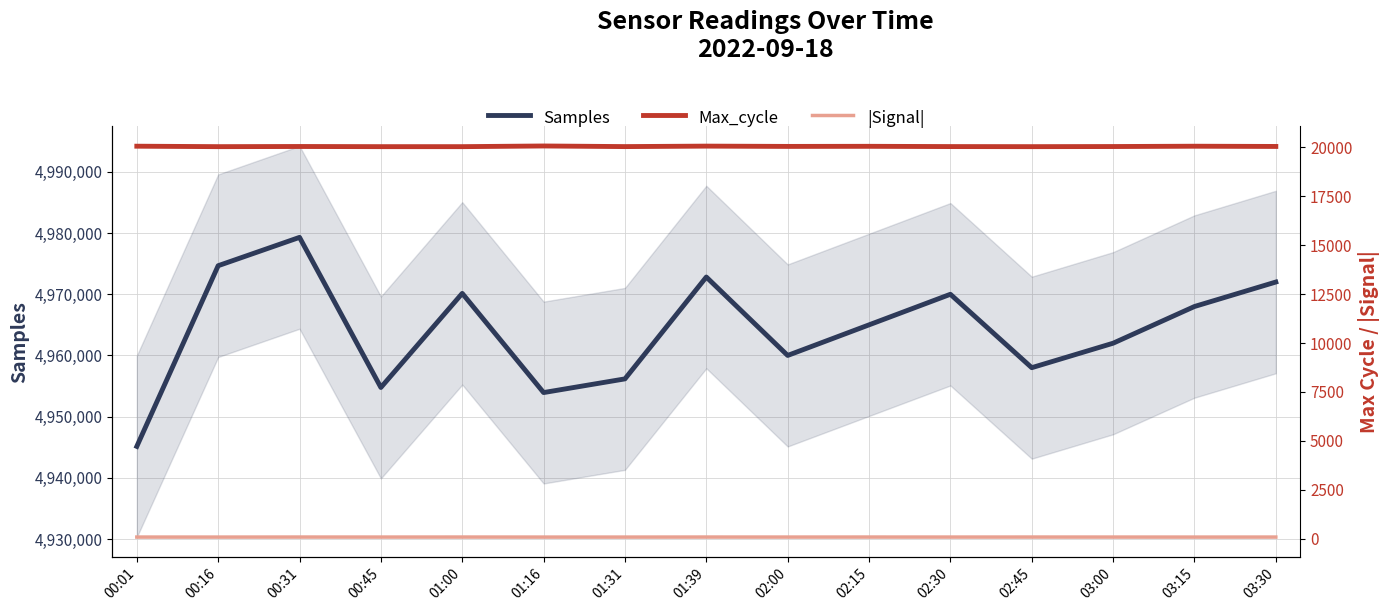

Which series has the largest total across all categories?

Samples